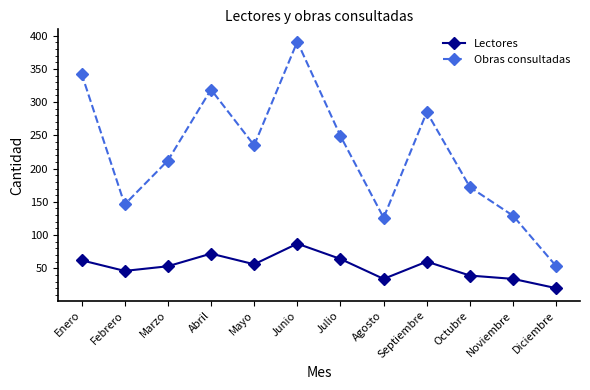

What is the sum of the Obras consultadas values at Mayo and Marzo?

447